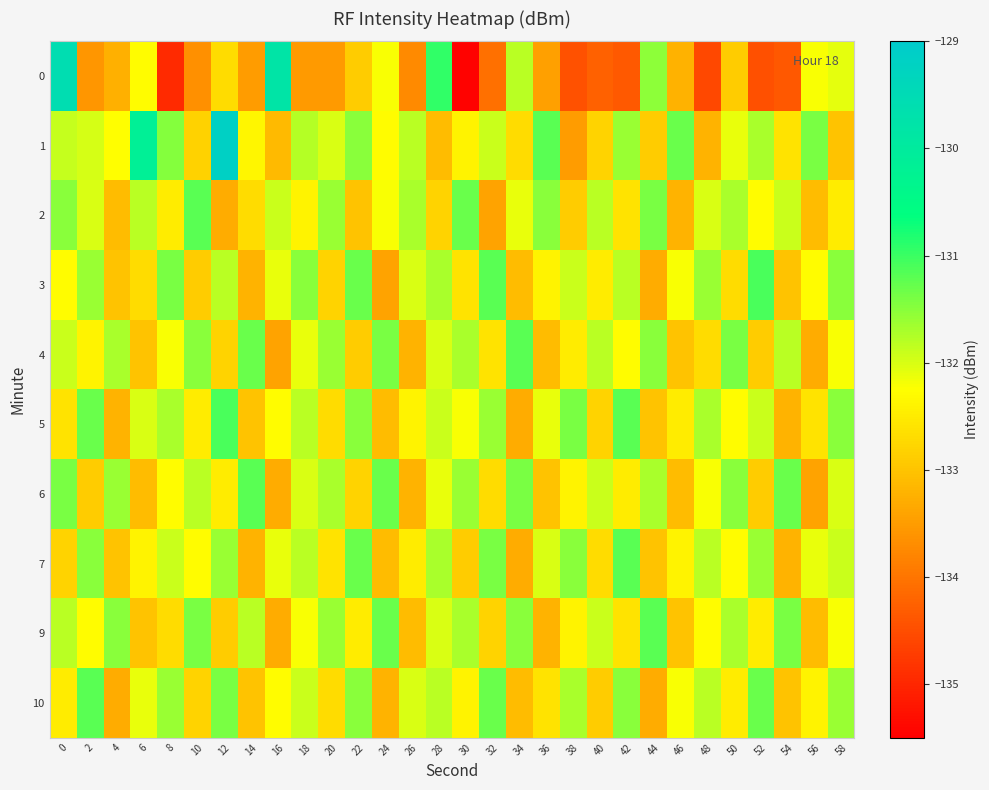

At how many categories does at least one series exceed -133?

30